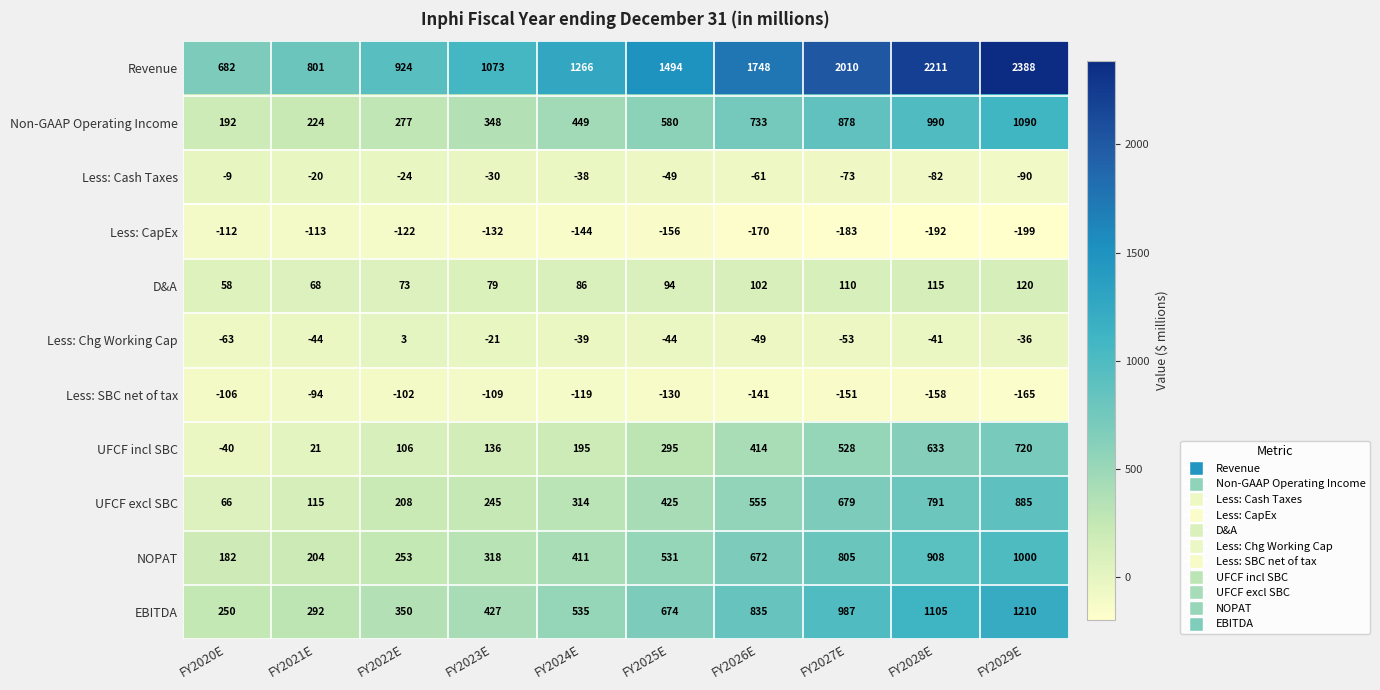

What is the difference between the Less: Chg Working Cap values at FY2029E and FY2020E?

27